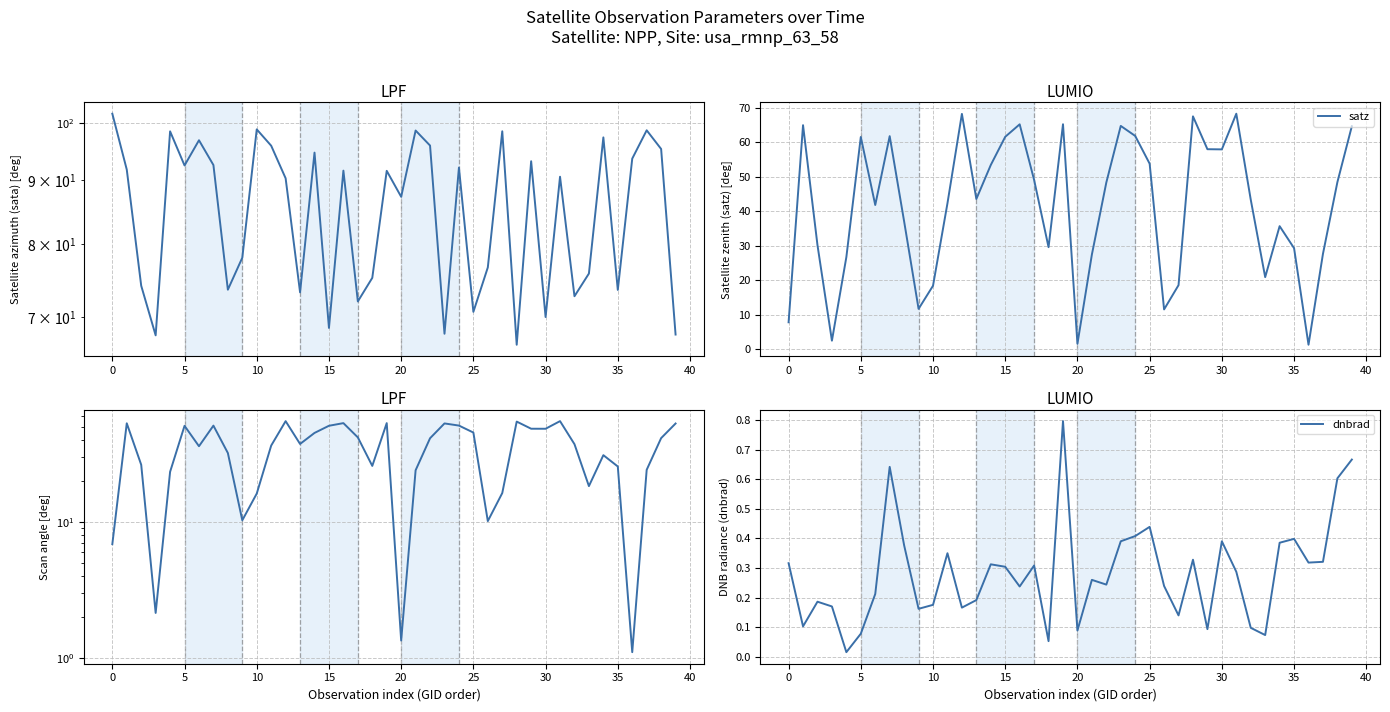

What is the difference between the maximum and minimum values in the sata series?

35.2